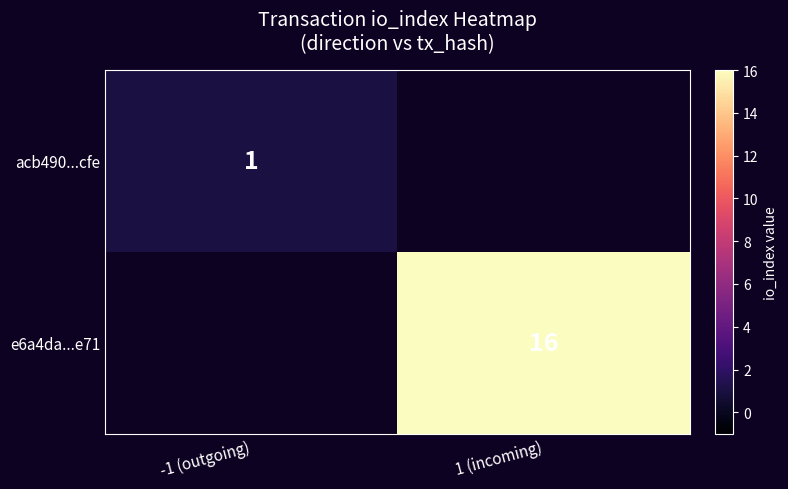

Is it true that e6a4da...e71 equals 16 at 1 (incoming)?

True